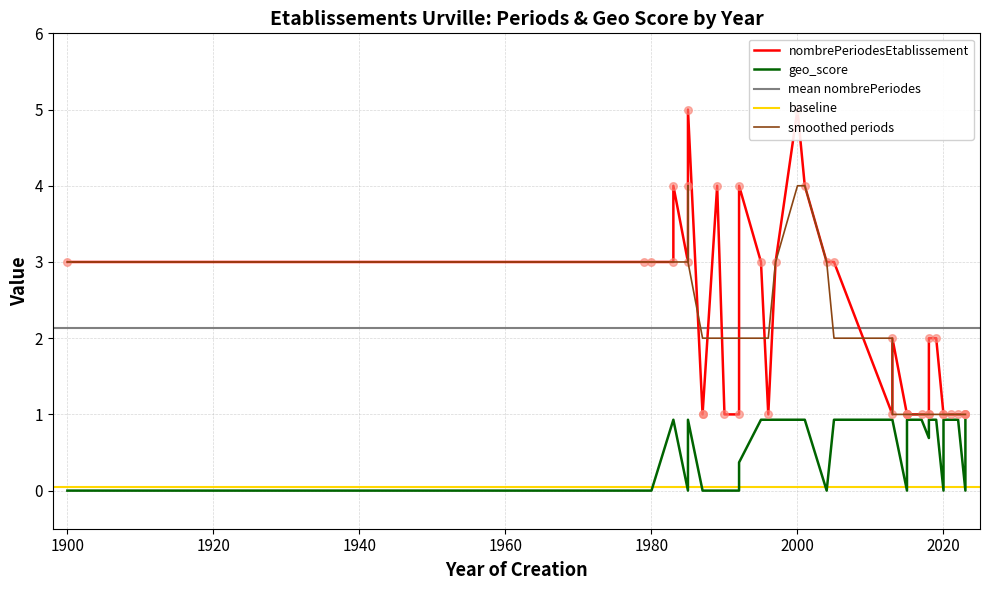

Which series reaches the maximum Y coordinate?

nombrePeriodesEtablissement